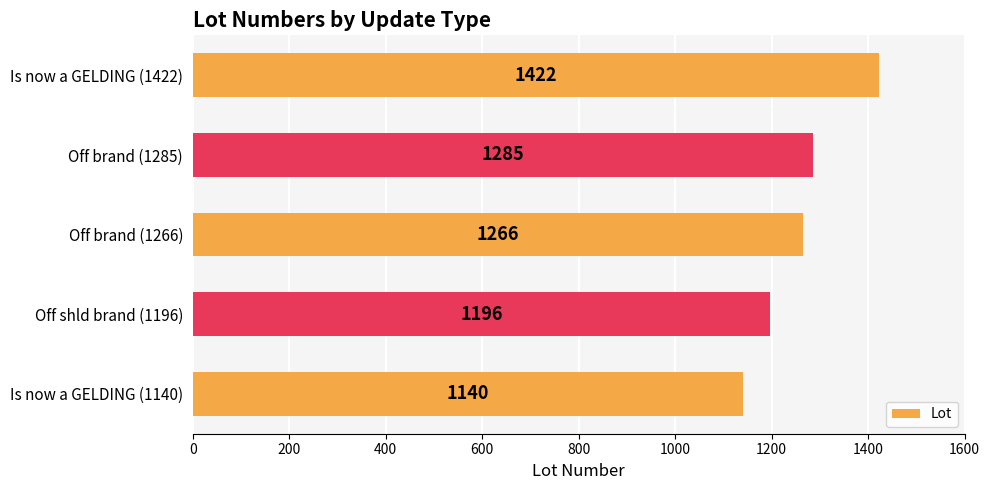

Rank the categories by value from lowest to highest.

Is now a GELDING (1140), Off shld brand (1196), Off brand (1266), Off brand (1285), Is now a GELDING (1422)